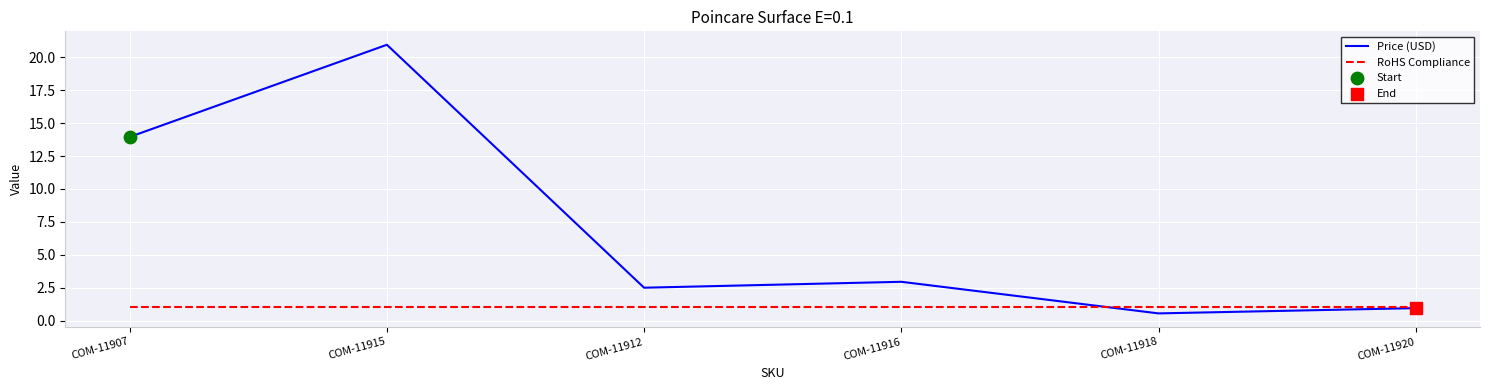

At how many categories does at least one series exceed 2?

4